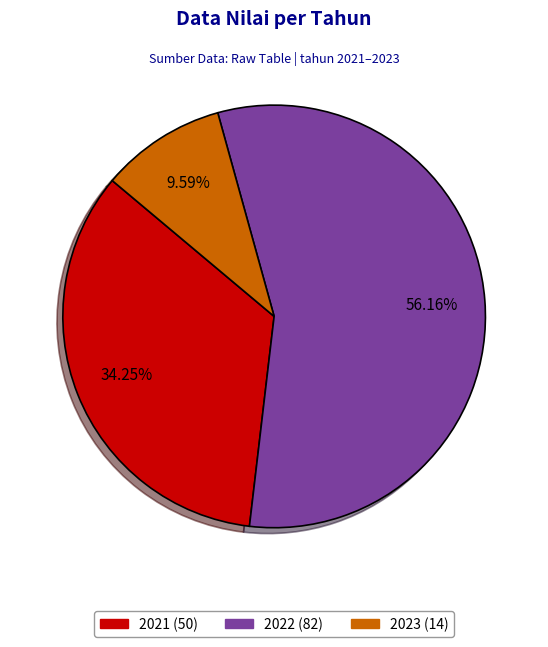

Which slice is the largest?

2022